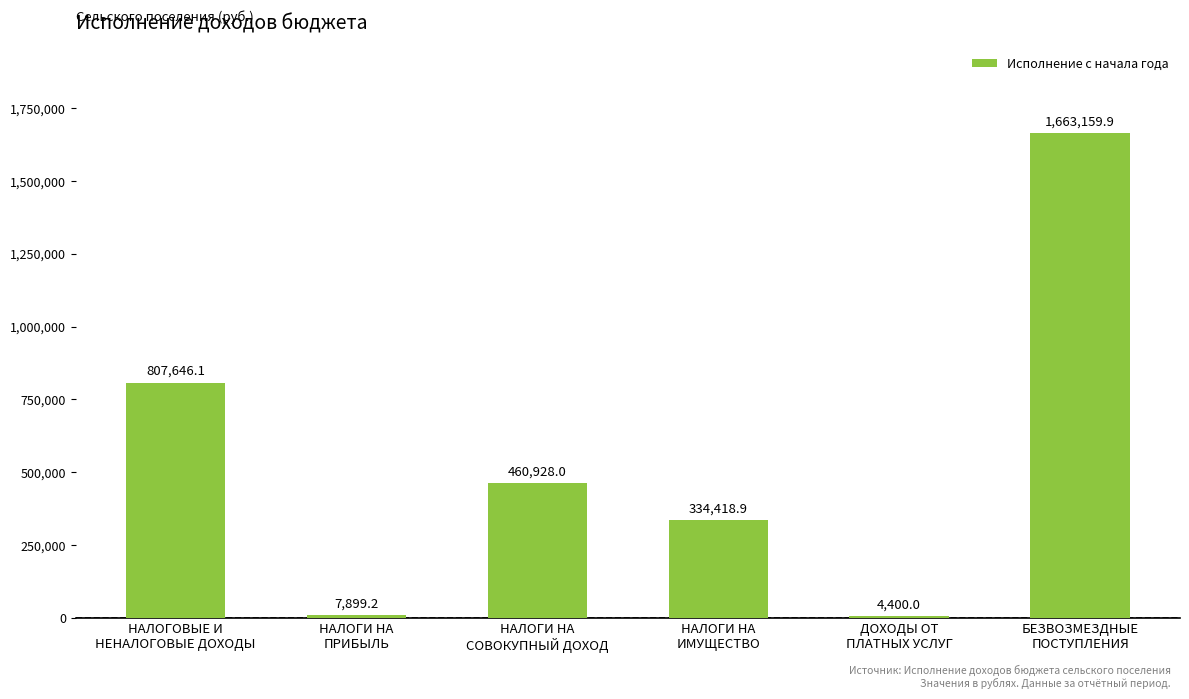

Between НАЛОГИ НА
СОВОКУПНЫЙ ДОХОД and ДОХОДЫ ОТ
ПЛАТНЫХ УСЛУГ, which is larger?

НАЛОГИ НА
СОВОКУПНЫЙ ДОХОД